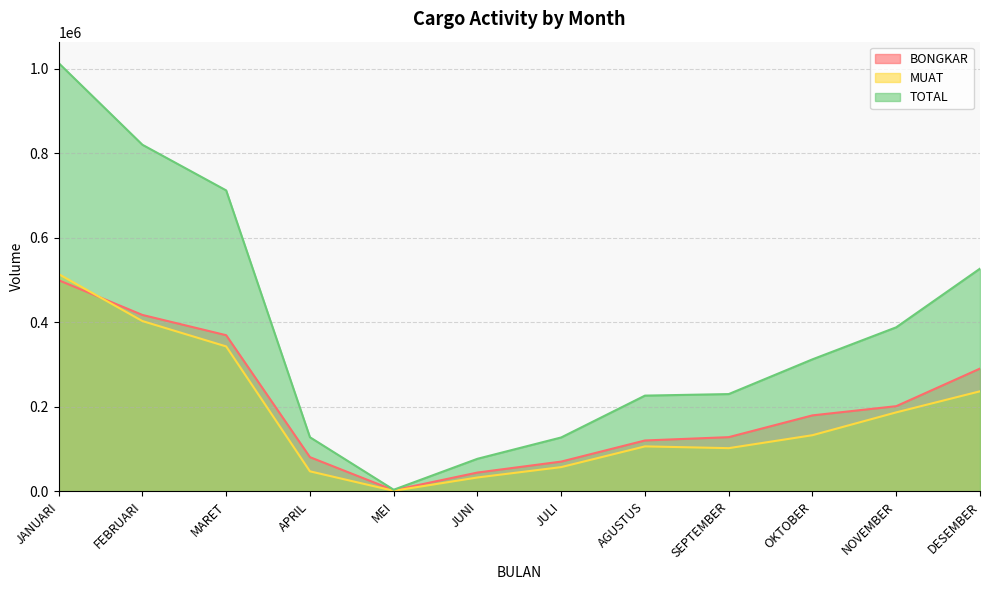

Count the number of data series in this chart.

3